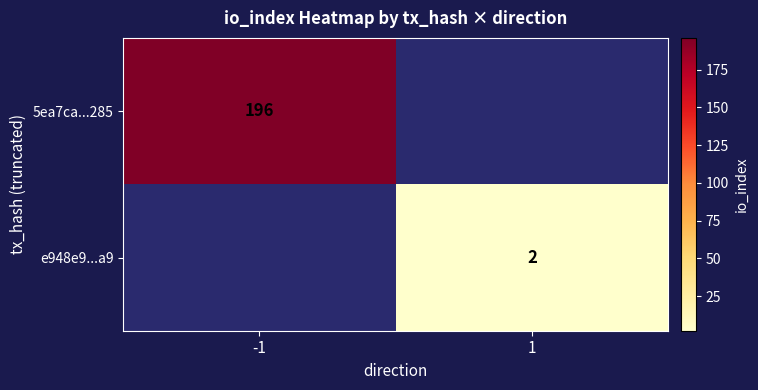

What is the spread (max minus min) of values at -1?

196